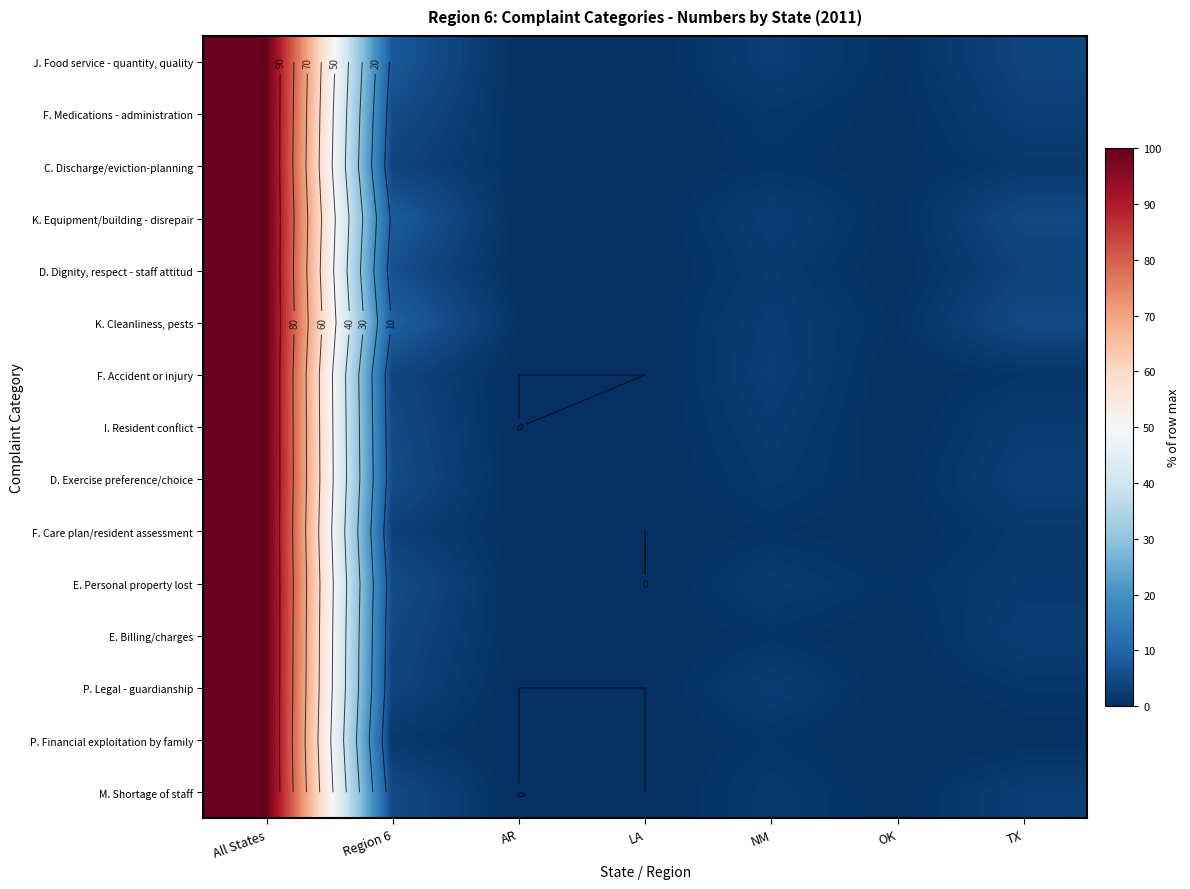

The I. Resident conflict series shows 4.9 at Region 6. True or false?

True